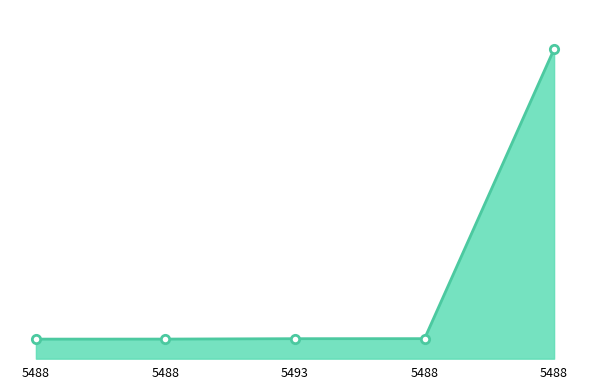

Where does the data first go above 14708?

5488